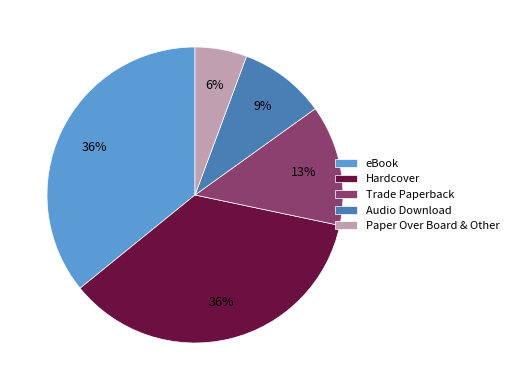

To the nearest percent, what is the difference between the Trade Paperback and Hardcover slice percentages?

23%